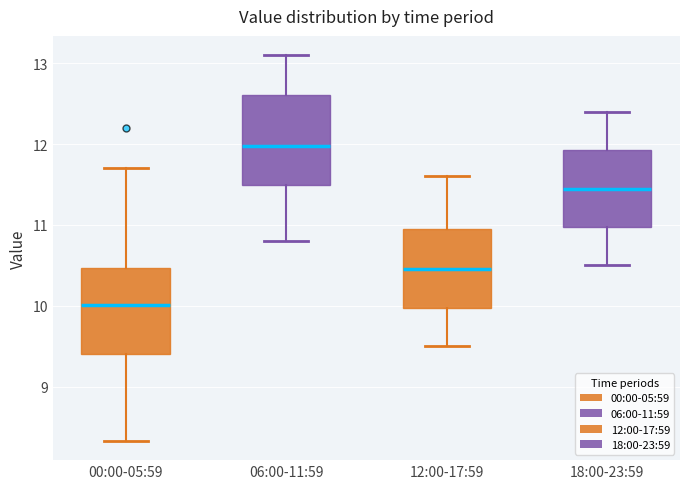

Which box's median line is the highest?

06:00-11:59